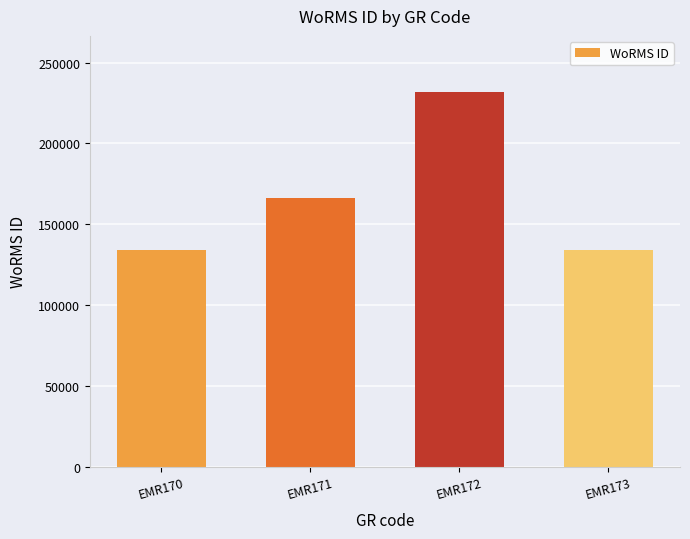

Is it true that the value at EMR170 is 134121?

True